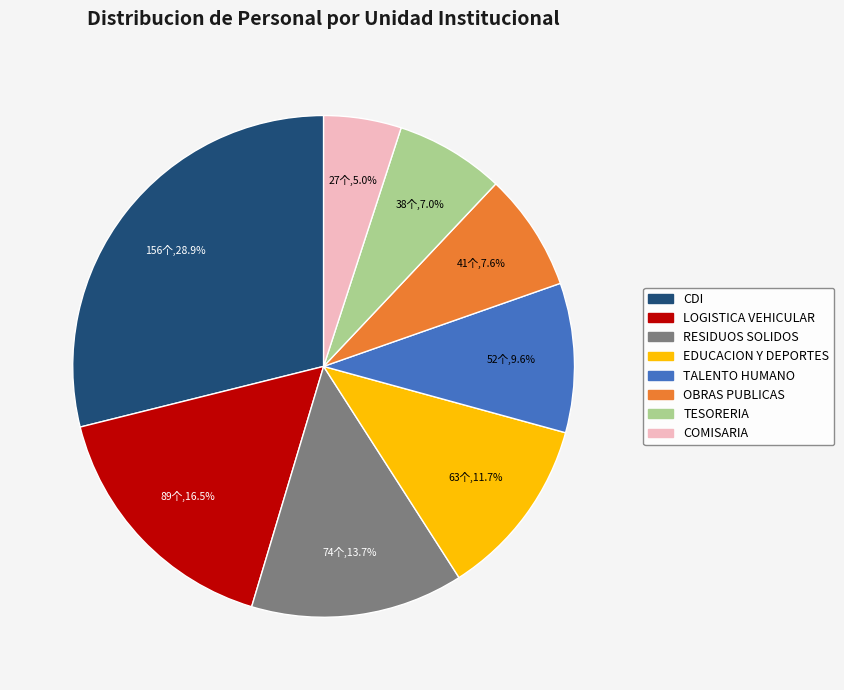

Is there any slice that represents more than half of the pie?

No